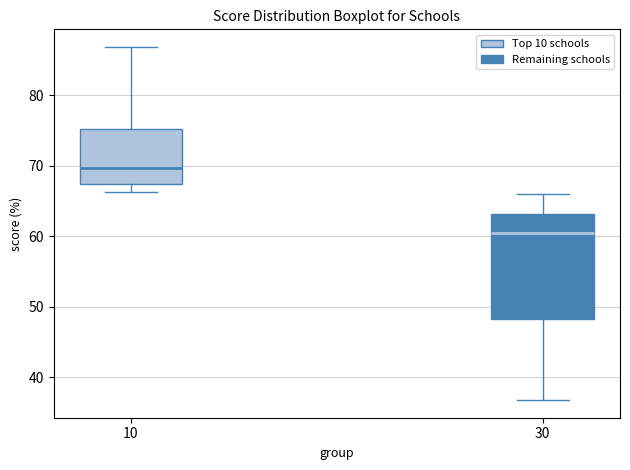

Which box's median line is the lowest?

30